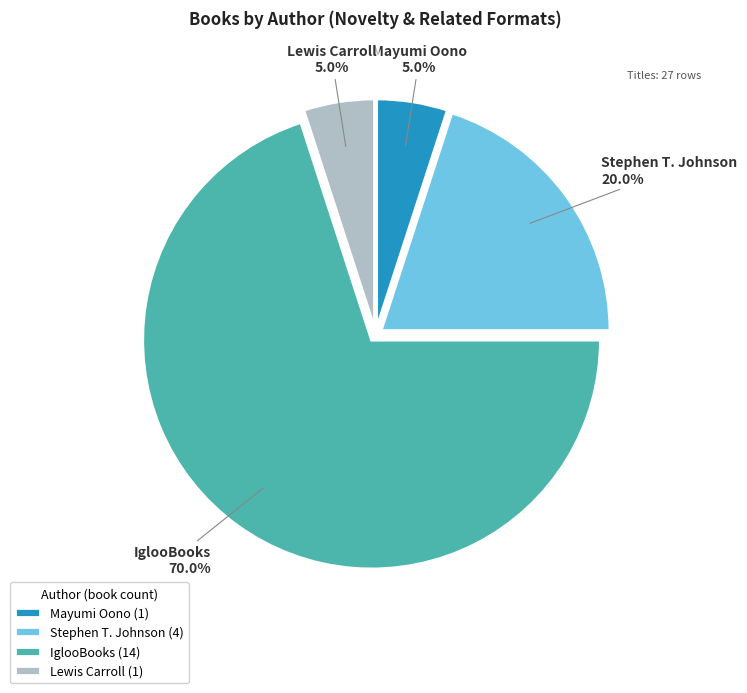

The Stephen T. Johnson slice represents 28% of the pie. True or false?

False